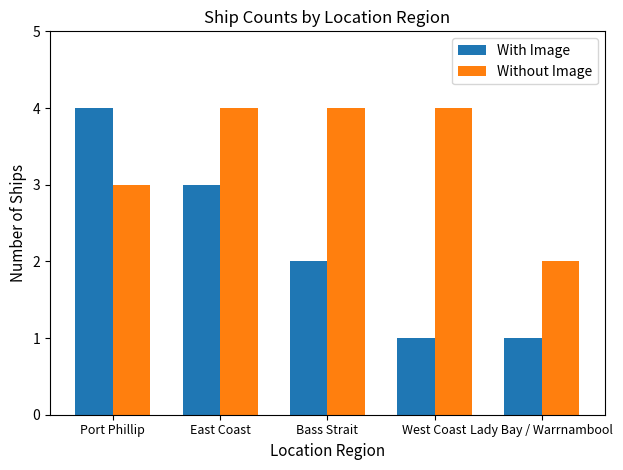

Reading left to right, transcribe all the data shown in this chart.

With Image: Port Phillip=4	East Coast=3	Bass Strait=2	West Coast=1	Lady Bay / Warrnambool=1
Without Image: Port Phillip=3	East Coast=4	Bass Strait=4	West Coast=4	Lady Bay / Warrnambool=2